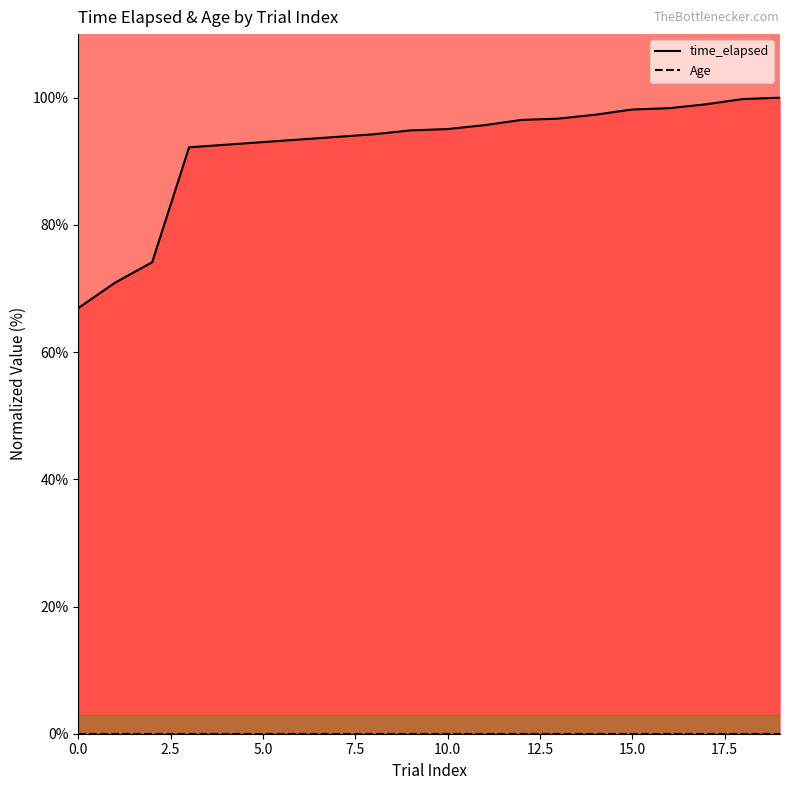

List the series in order of their overall mean, highest first.

time_elapsed, Age